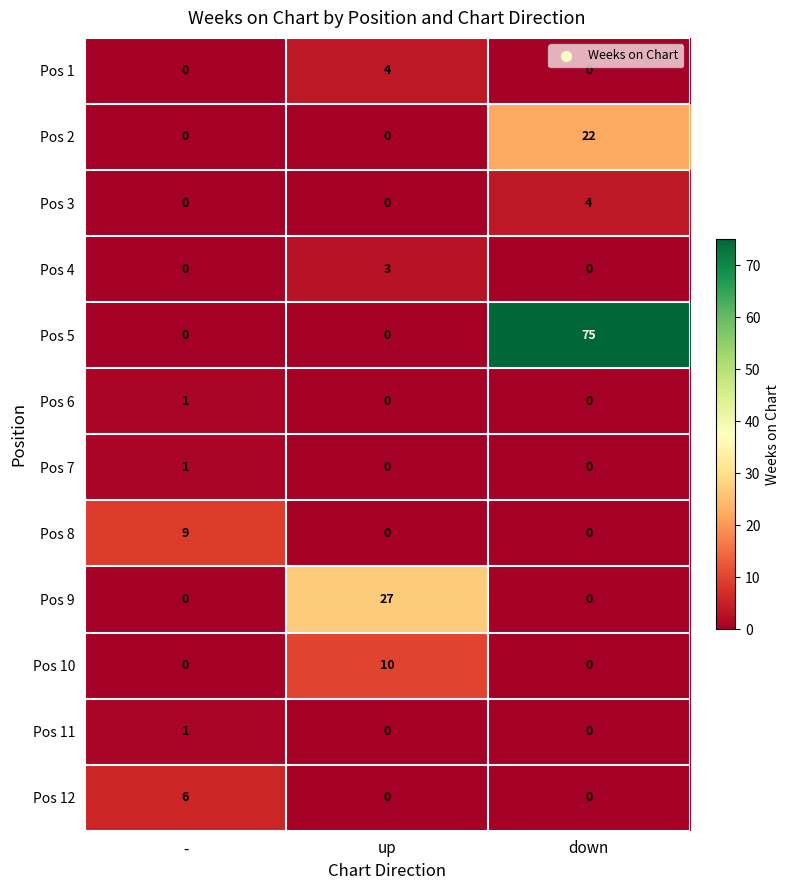

At which category is the sum across all series the highest?

down